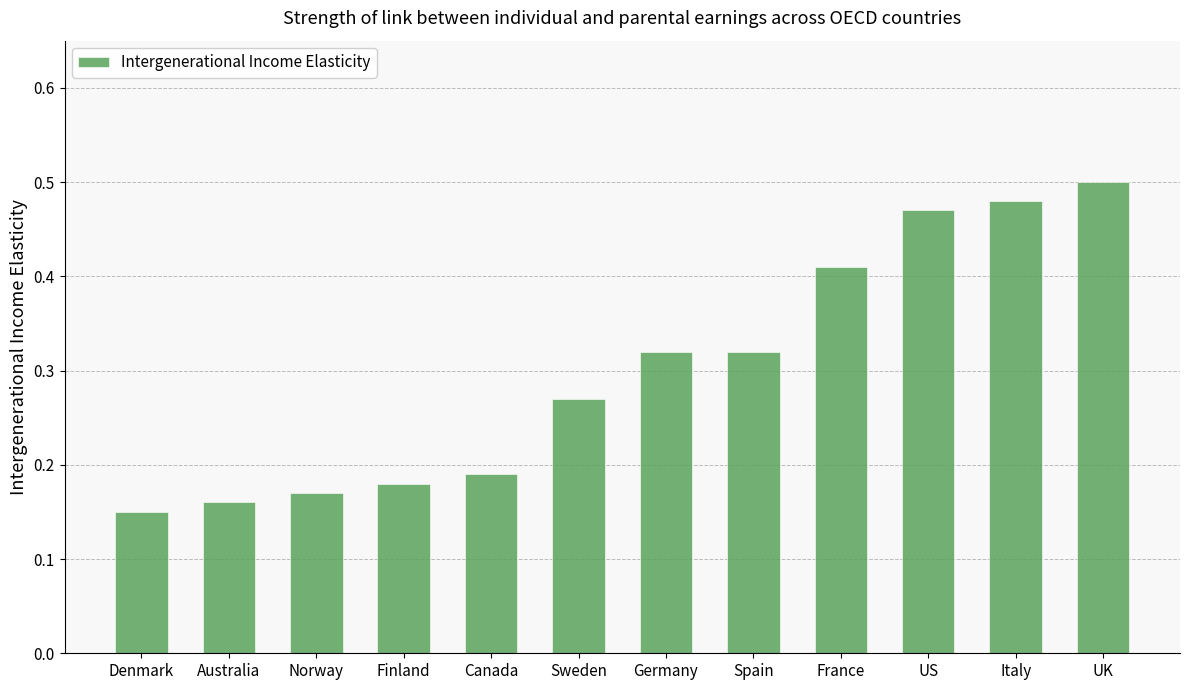

What is the sum of all values?

3.6